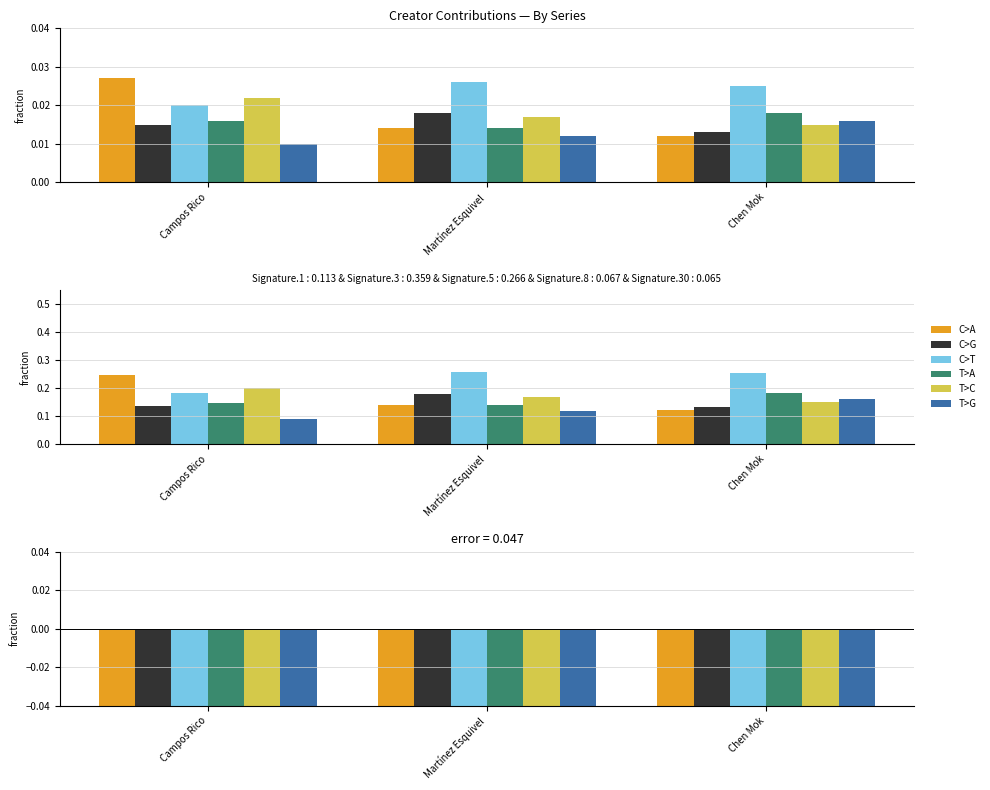

Between Campos Rico and Martínez Esquivel, which is larger?

Martínez Esquivel